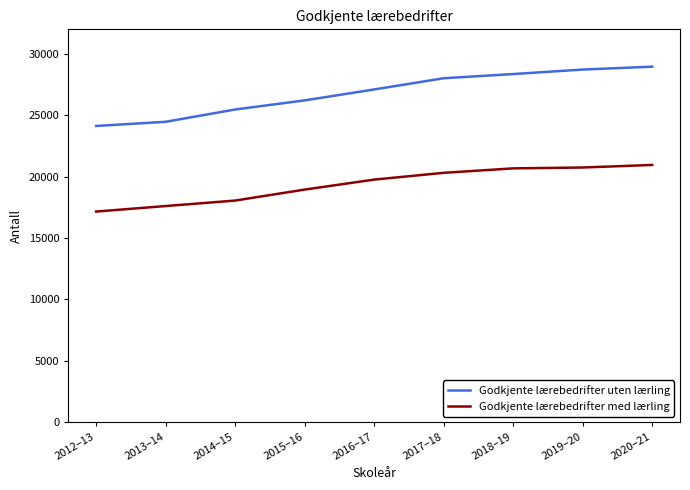

What is the approximate value of Godkjente lærebedrifter med lærling at 2019–20?

20746